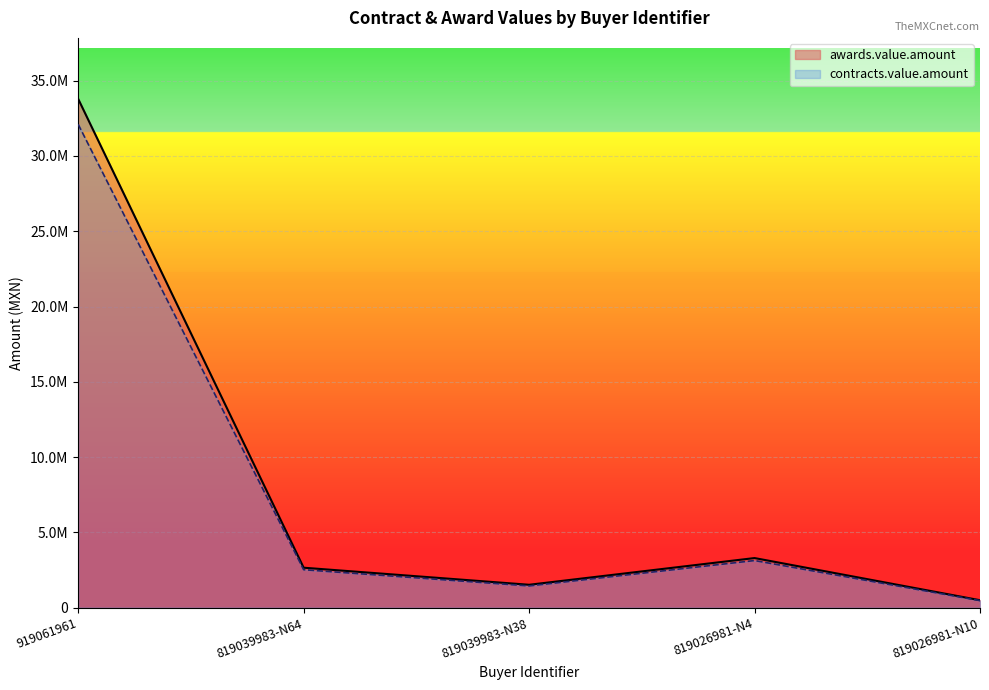

Which category has the highest value in the awards.value.amount series?

919061961